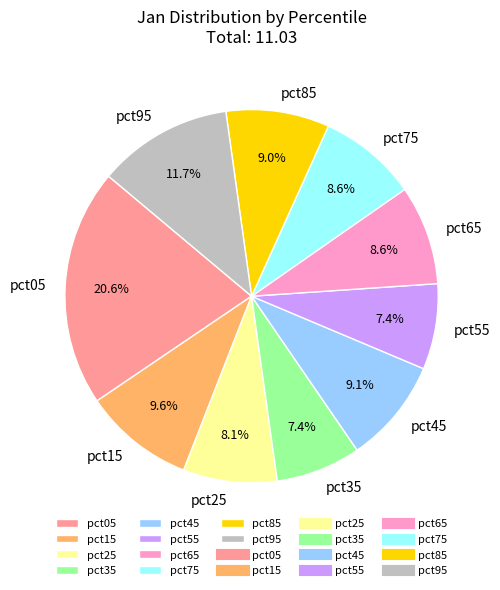

Which slice is the largest?

pct05